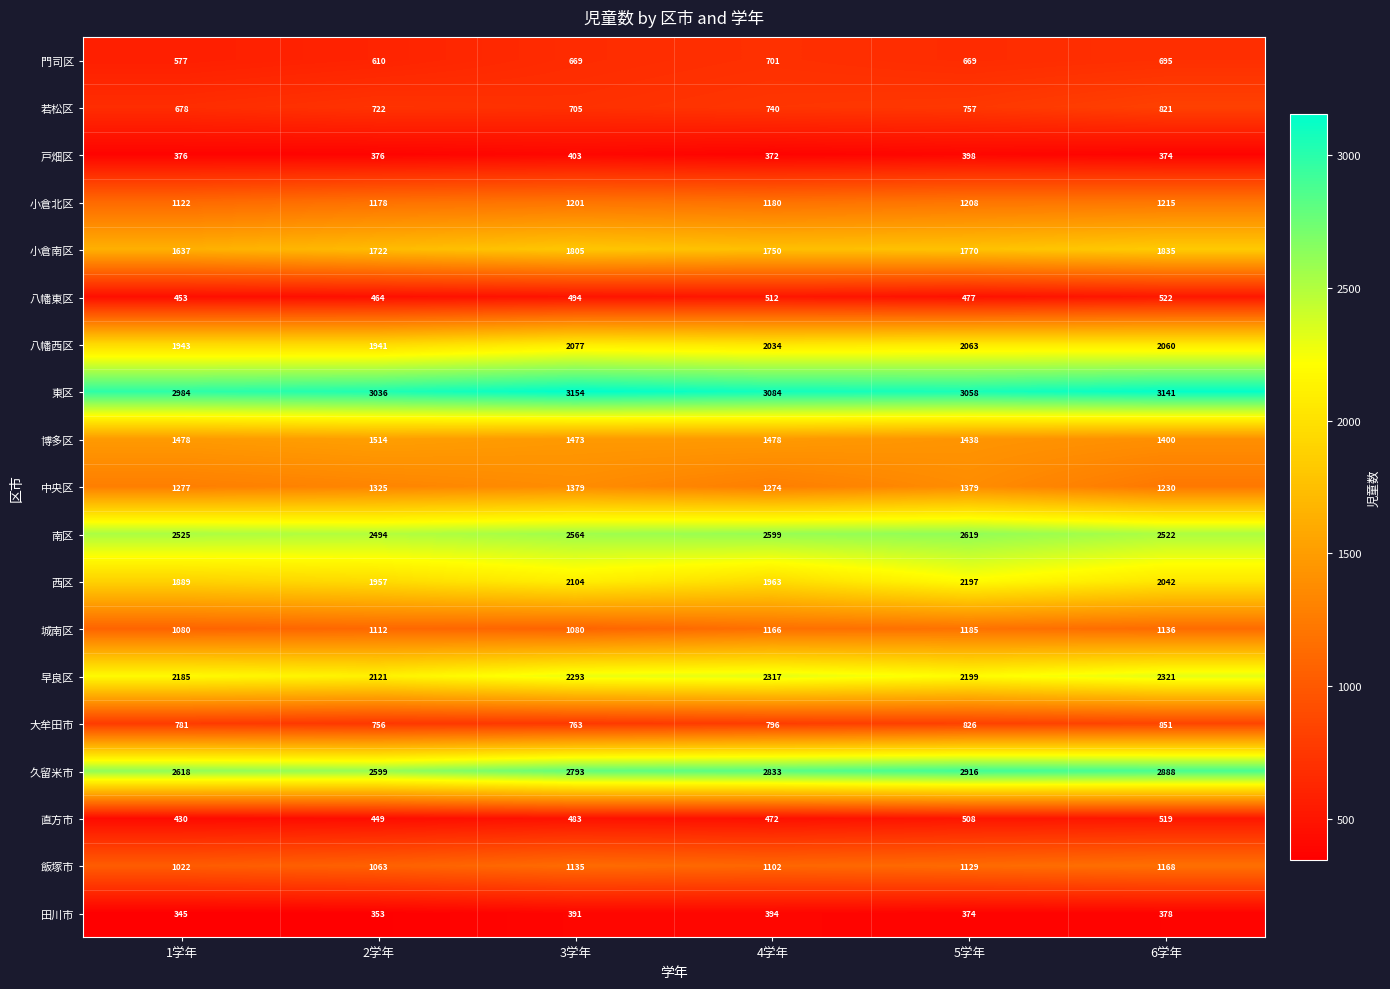

The 博多区 series shows 1838 at 6学年. True or false?

False